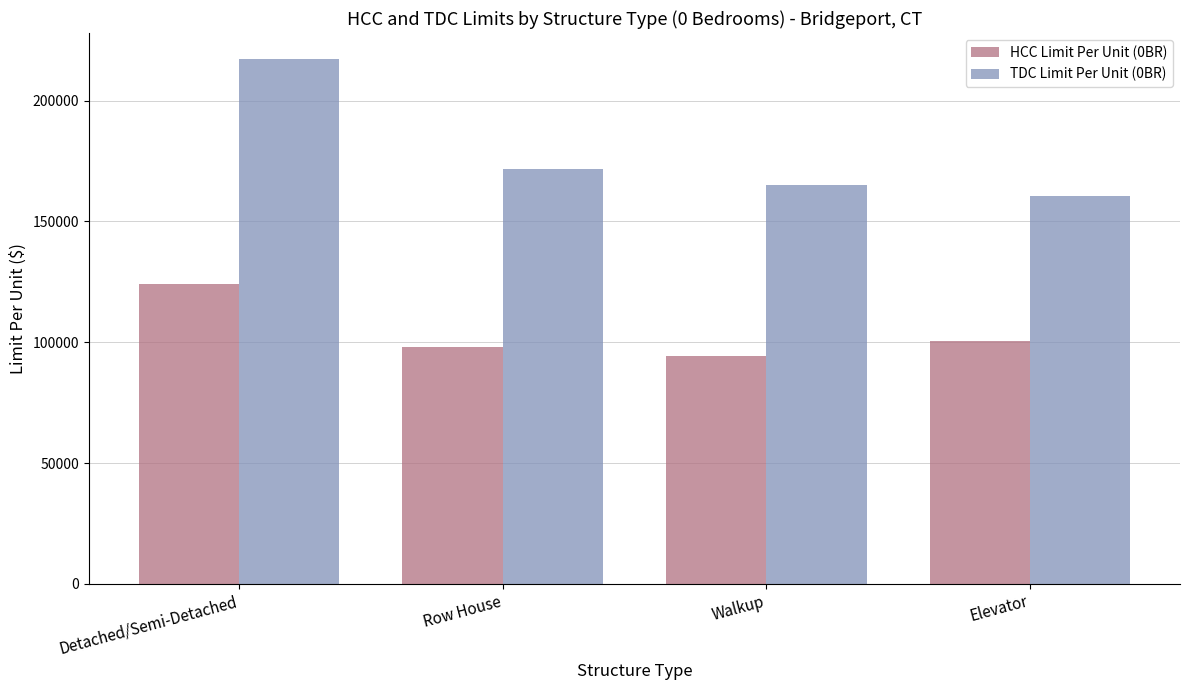

Reading right to left, list all the values displayed in this chart.

HCC Limit Per Unit (0BR): 100346.0	94329.0	98165.7	124084.4
TDC Limit Per Unit (0BR): 160553.6	165075.8	171790.0	217147.7